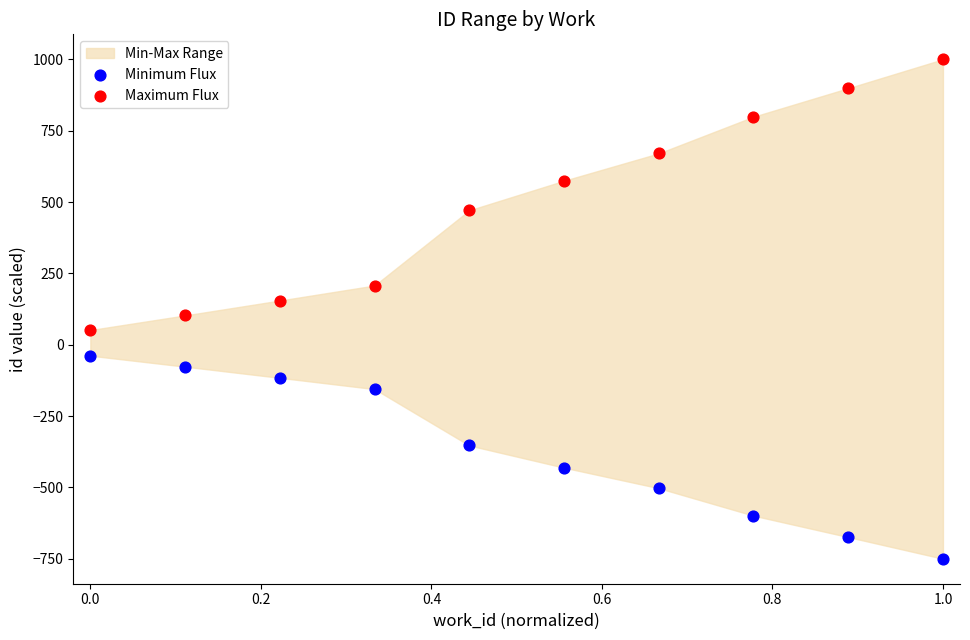

Which series reaches the maximum Y coordinate?

Maximum Flux